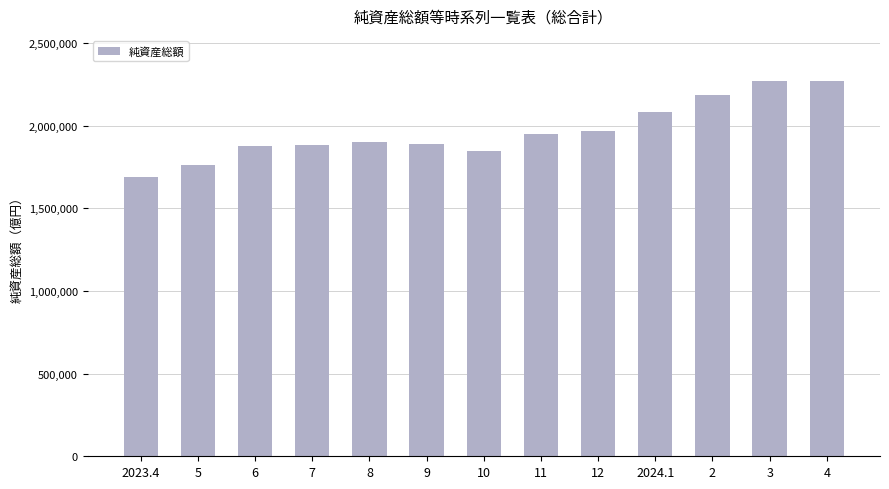

What is the smallest value displayed?

1690315